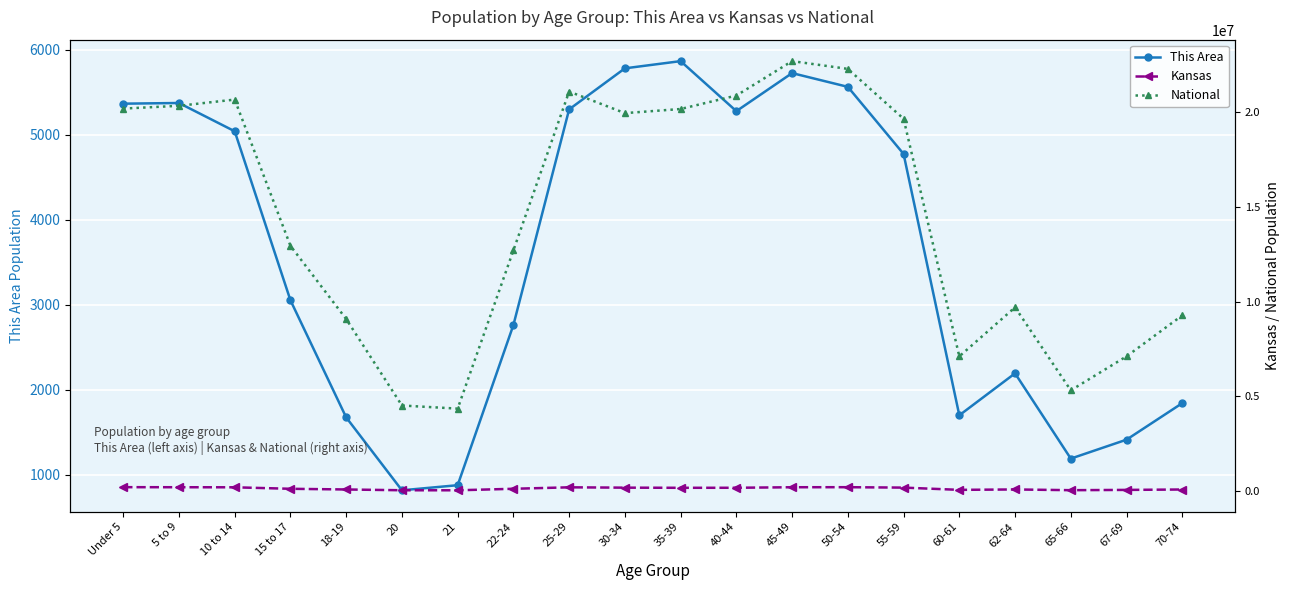

Rank the series by their maximum value, from lowest to highest.

This Area, Kansas, National